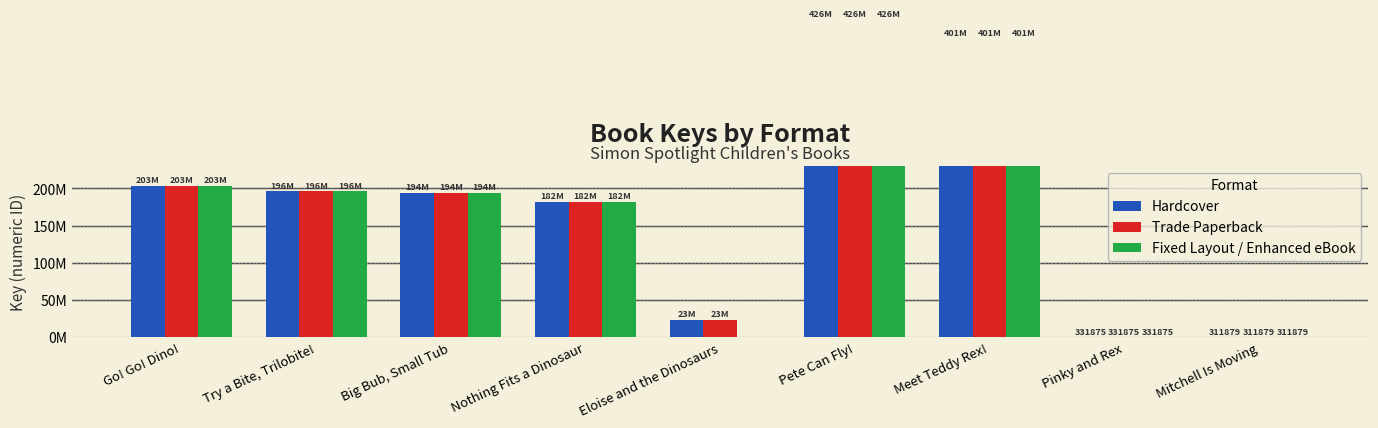

At which category is the sum across all series the highest?

Pete Can Fly!